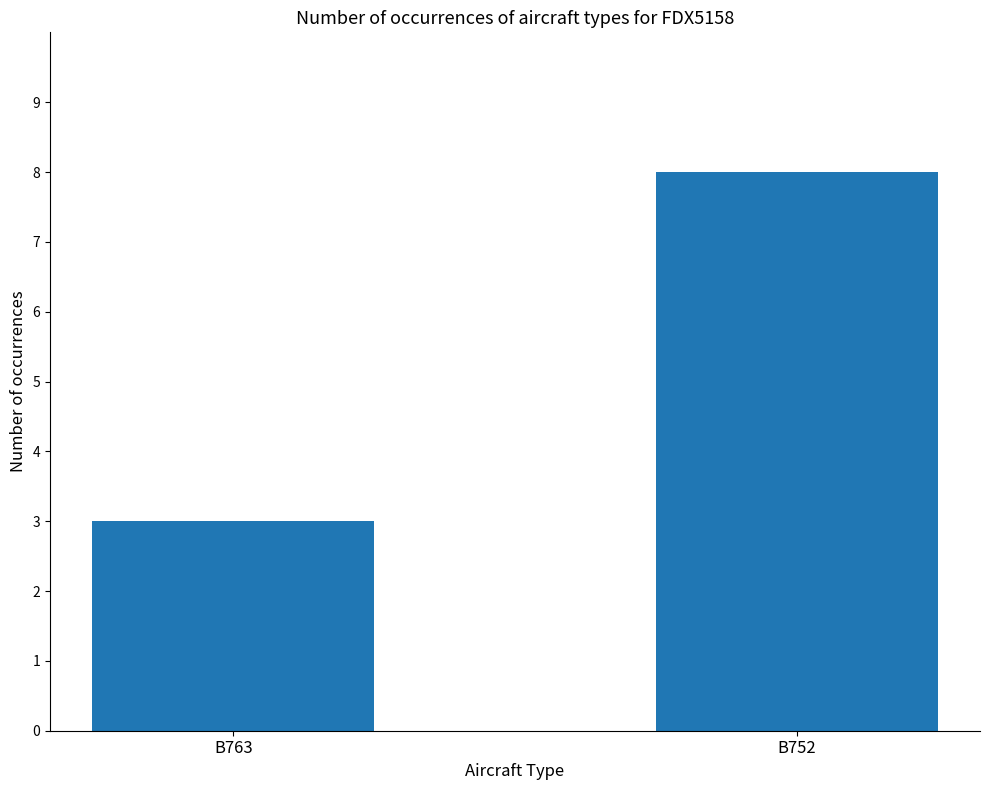

What is the change in value from B763 to B752?

+5